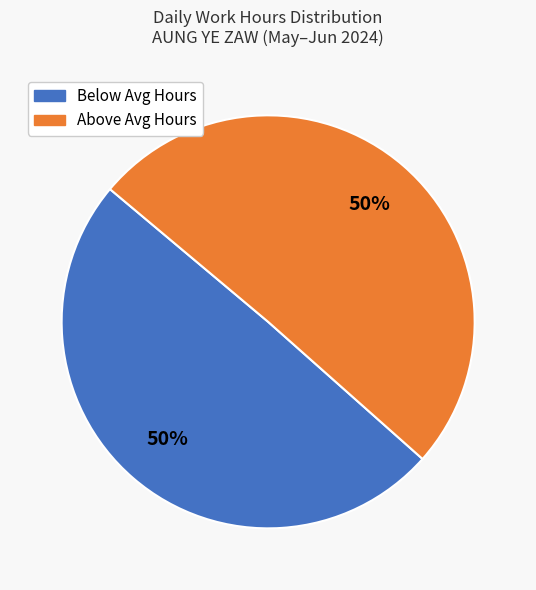

To the nearest percent, what is the average slice percentage?

50%